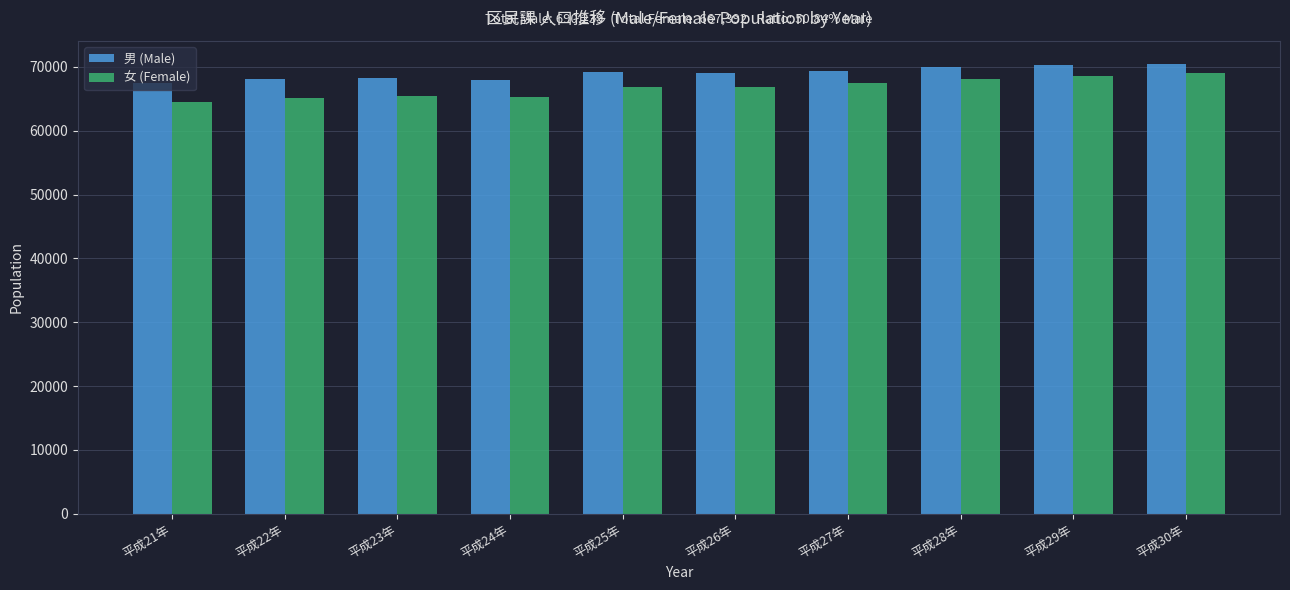

The value of 女 (Female) at 平成24年 is 65359. True or false?

True